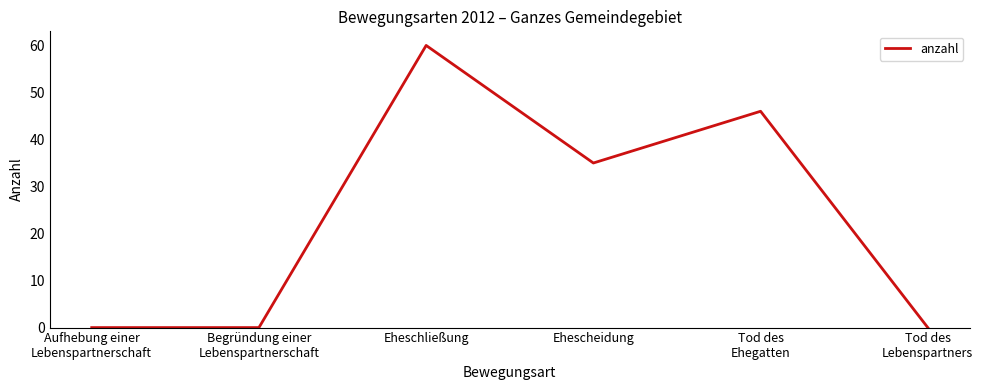

Approximately how many times larger is the value at Eheschließung compared to Tod des
Ehegatten?

1.3